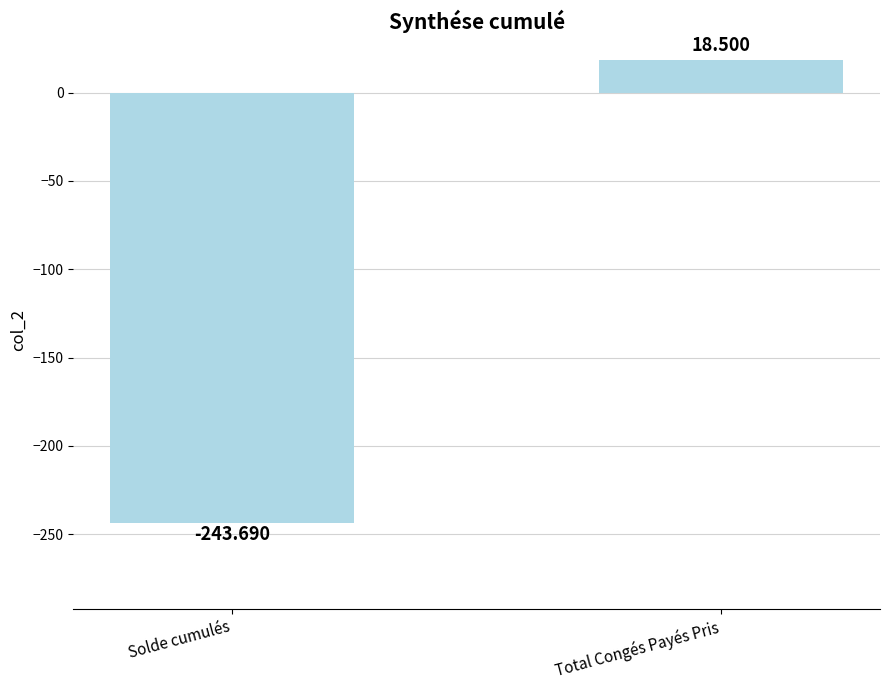

What is the label of the 1st bar from the right?

Total Congés Payés Pris